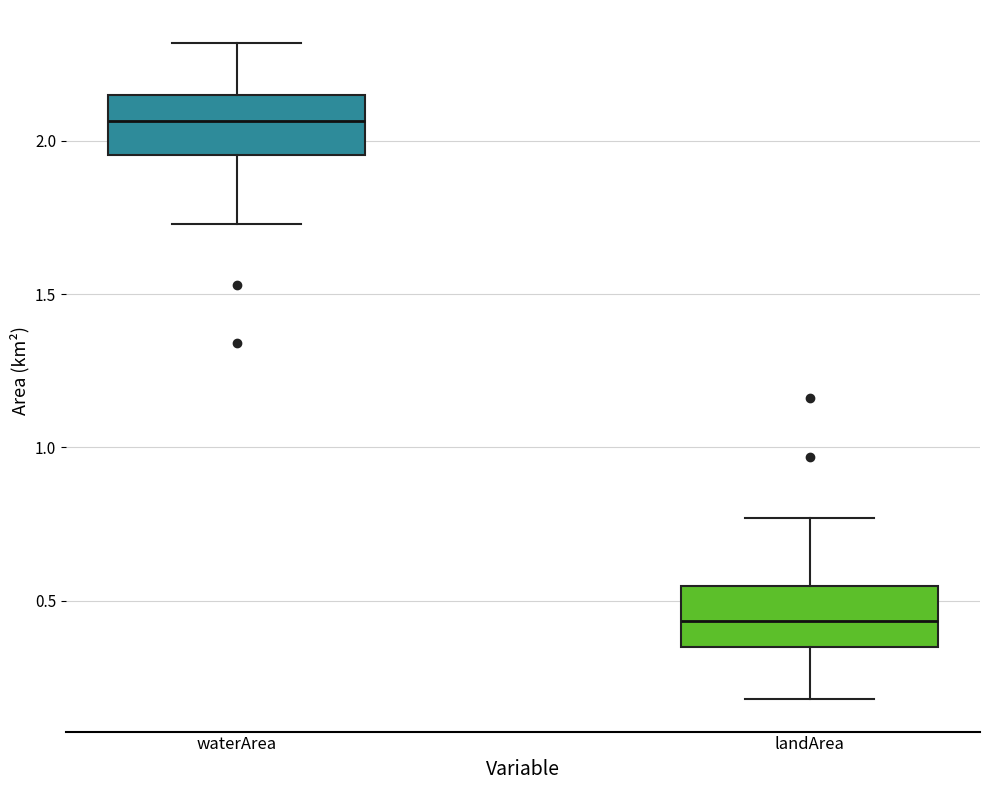

Reading left to right, transcribe this box plot: for each box, give where its median line is, the range the box spans, and where its two whiskers end, as read against the y-axis. The values are not printed on the chart, so give them approximately, as read against the axis.

waterArea: median 2.05, box 1.95 to 2.15, whiskers 1.75 to 2.30
landArea: median 0.45, box 0.35 to 0.55, whiskers 0.20 to 0.75